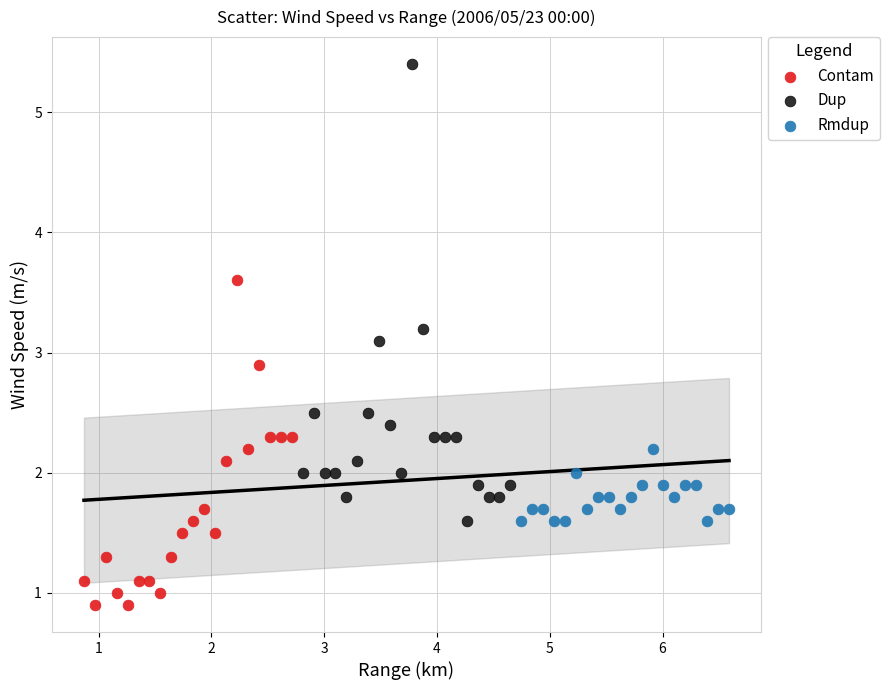

Which series reaches the maximum Y coordinate?

Dup